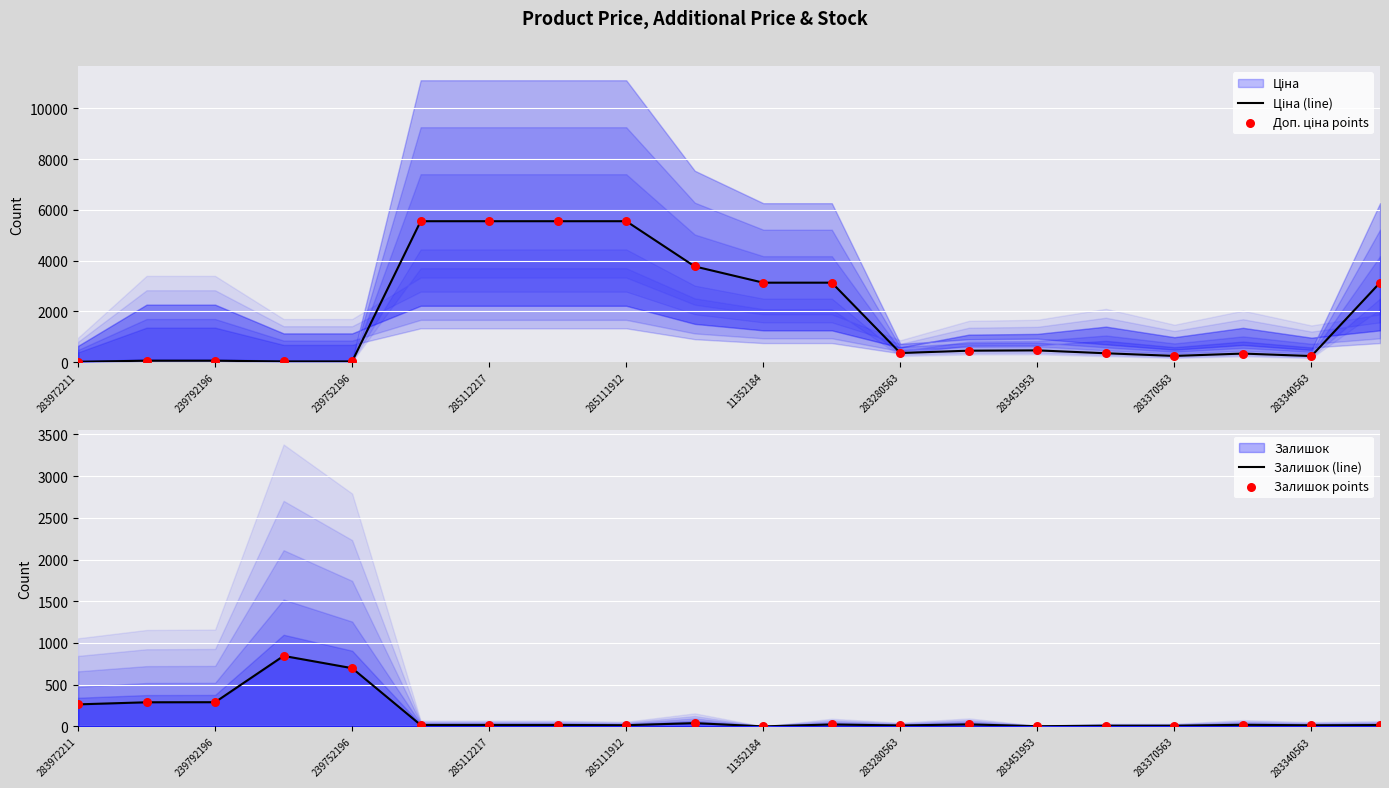

Which series reaches the minimum Y coordinate?

Залишок (line)